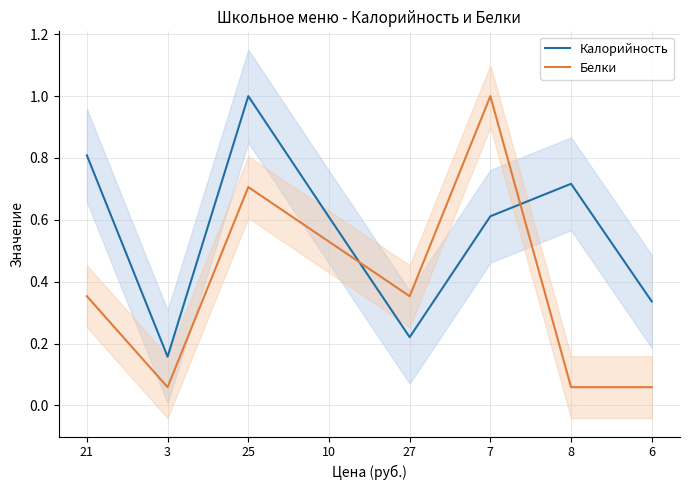

In Калорийность, how many points are higher than both neighbors (excluding endpoints)?

2